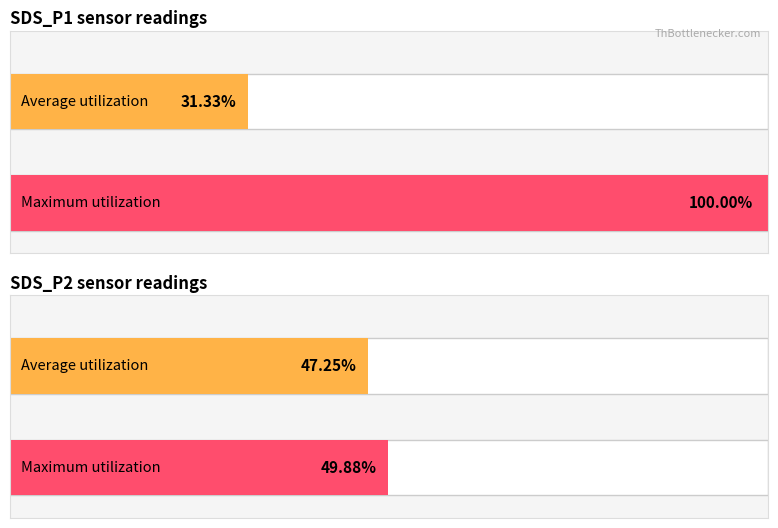

Is it true that Average utilization equals 1.6 at 20470?

False